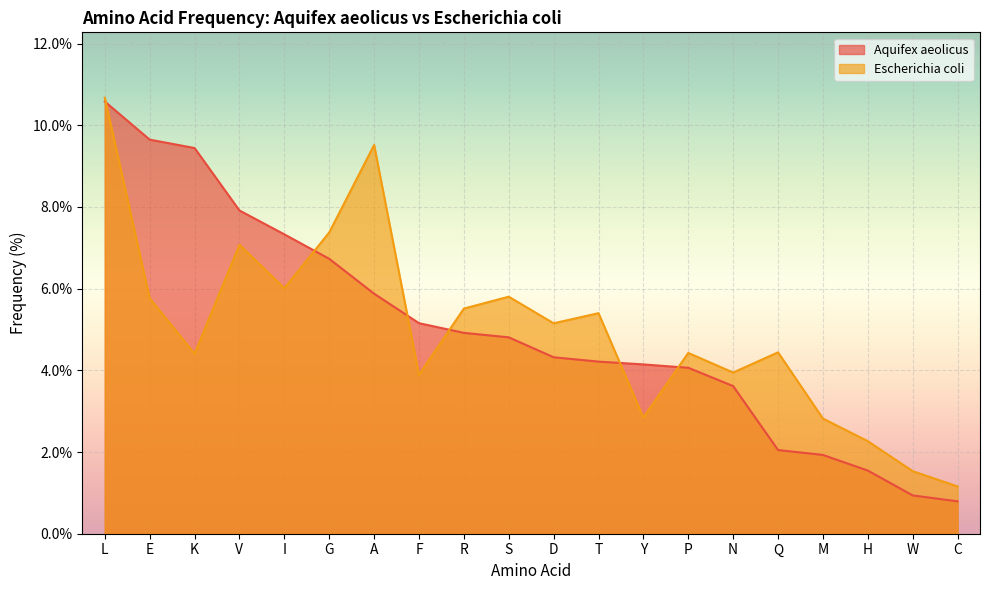

Read the Aquifex aeolicus value at M.

1.9